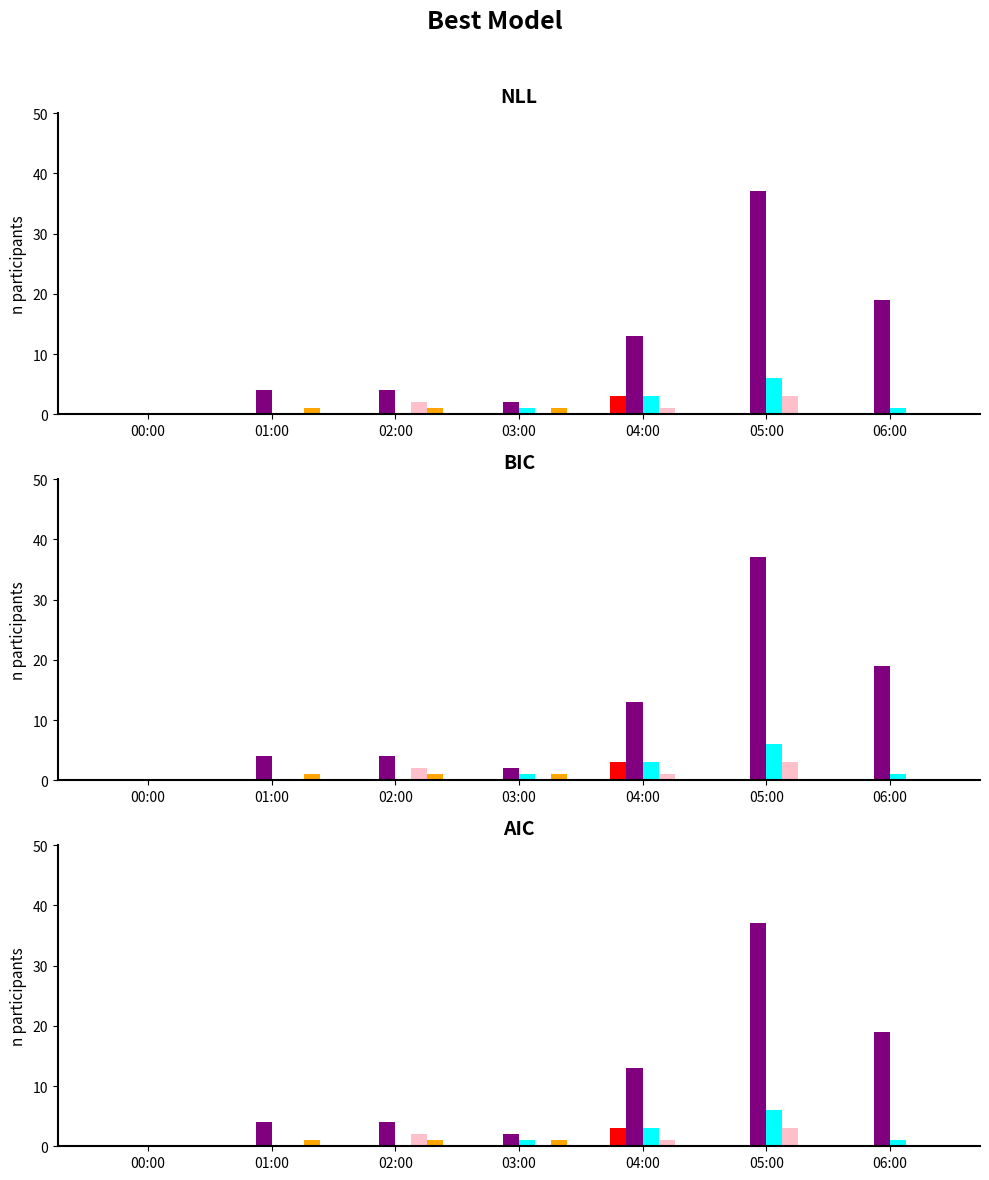

What is the sum of the Class 3 (Car) values at 01:00 and 00:00?

4